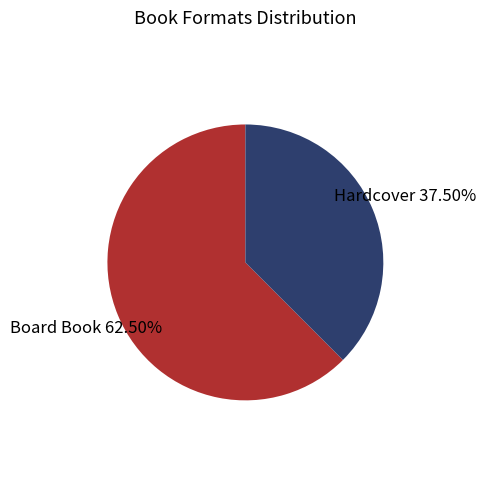

Is there a majority slice in this chart?

Yes